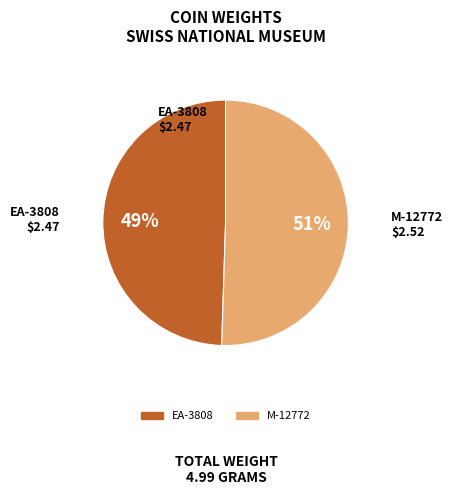

Rank the categories by value from highest to lowest.

M-12772, EA-3808